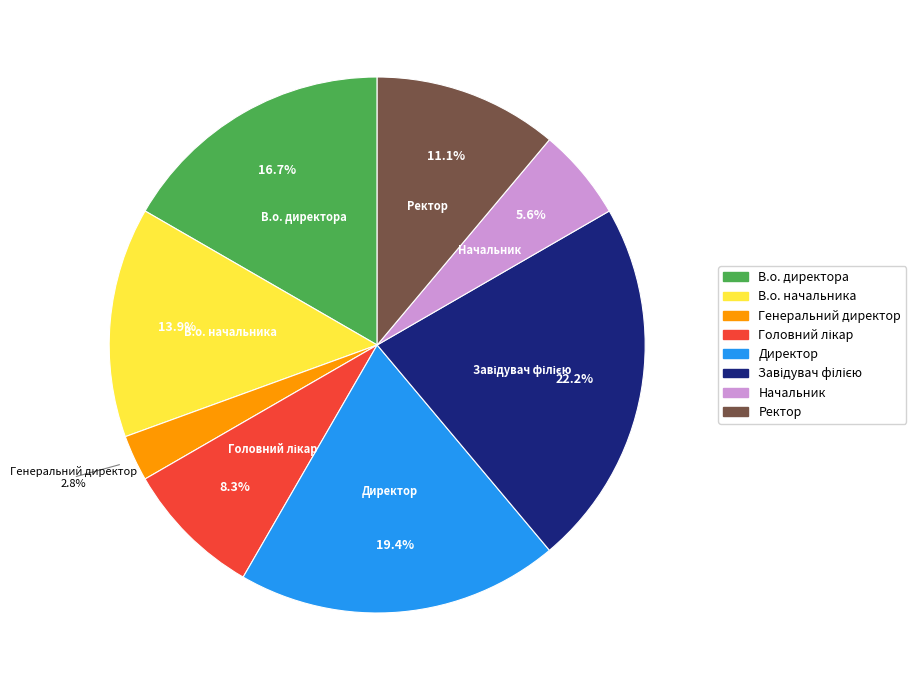

Which category has the smallest portion of the pie?

Генеральний директор